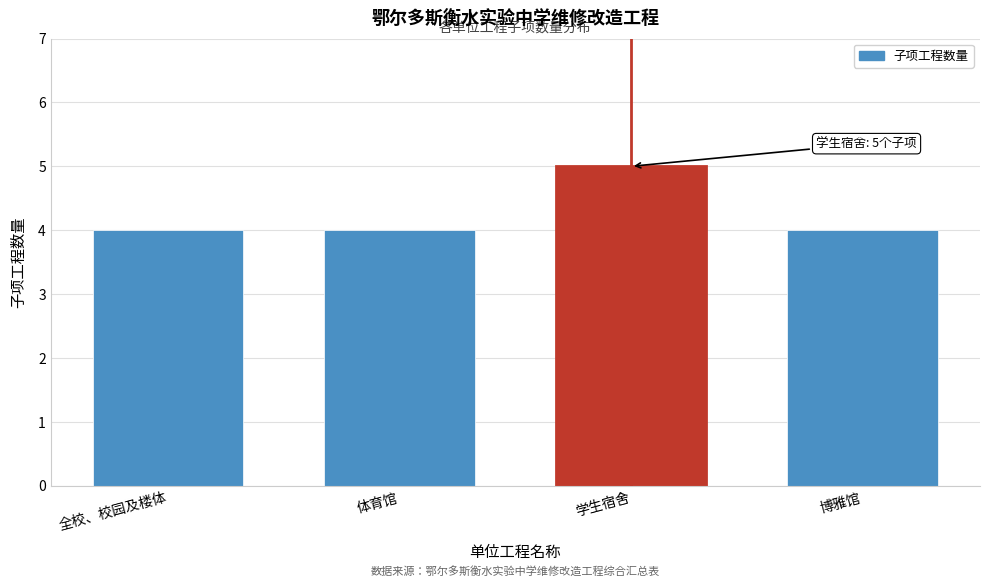

Reading left to right, transcribe all the data shown in this chart.

全校、校园及楼体=4	体育馆=4	学生宿舍=5	博雅馆=4